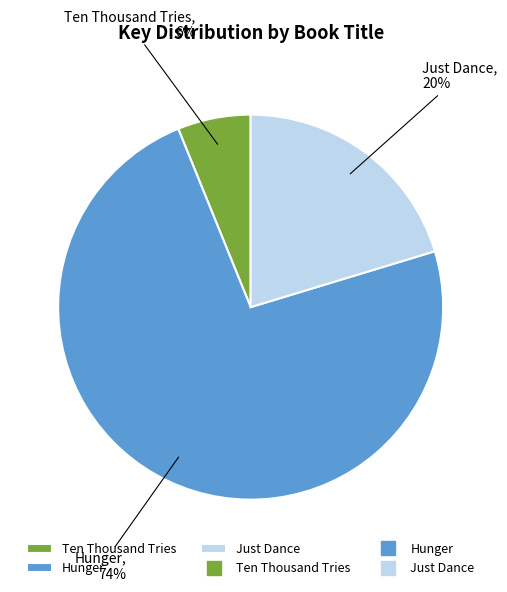

Rank the categories by value from highest to lowest.

Hunger, Just Dance, Ten Thousand Tries